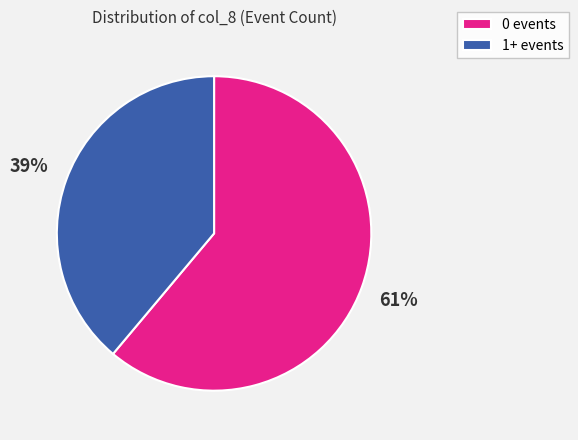

What percentage is the 0 events slice, to the nearest percent?

61%